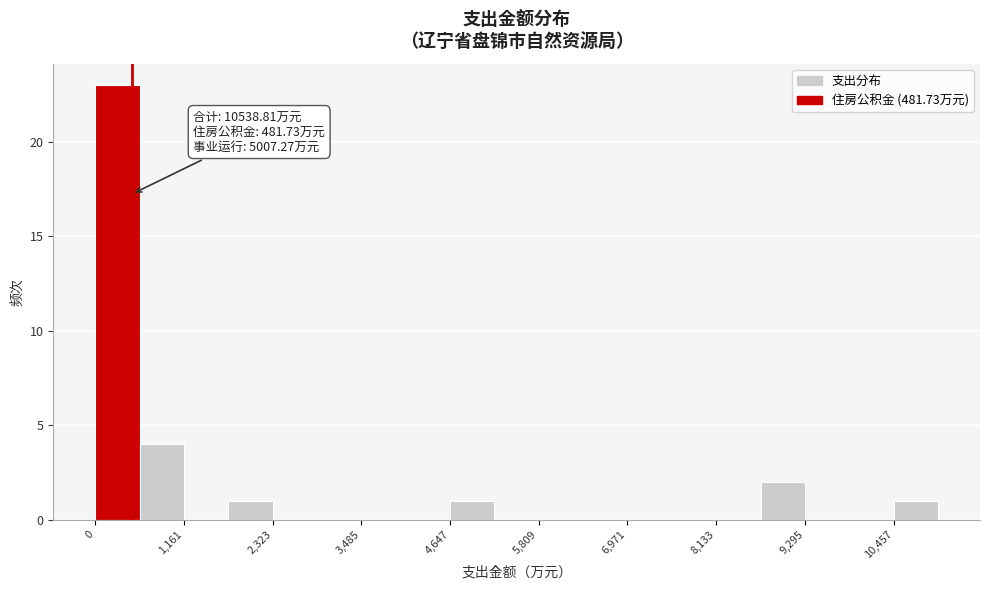

Around what value on the x-axis is the tallest bar? Give the approximate position of its centre, as read against the axis.

200